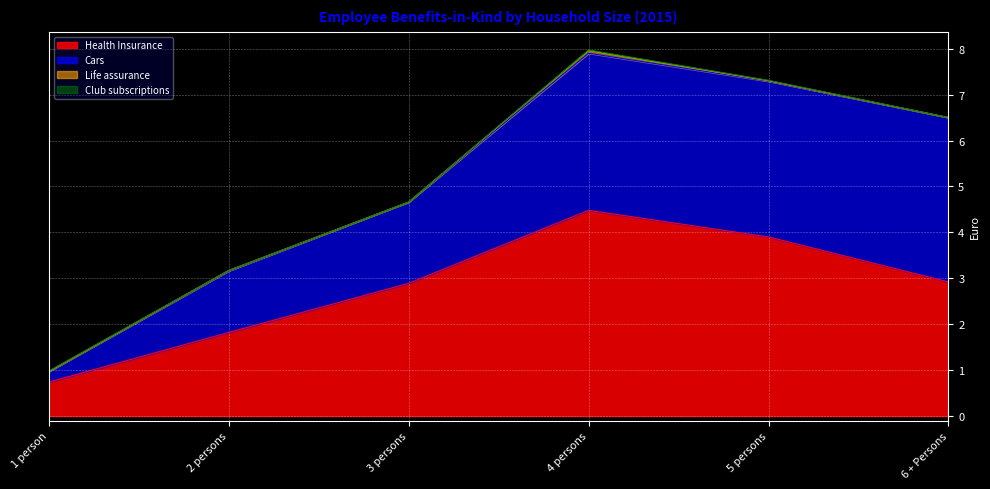

What is the highest value of the Cars series?

3.6